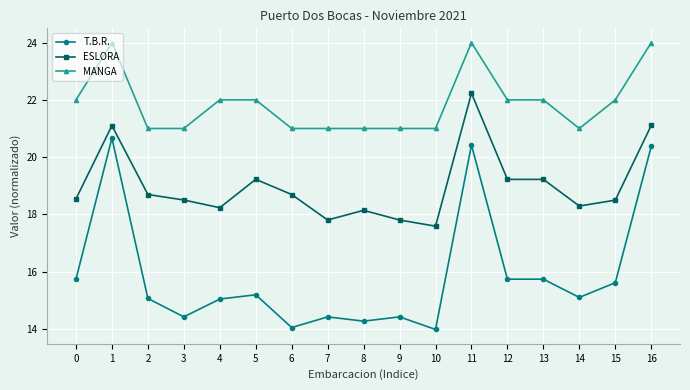

What is the minimum value shown in the chart?

14.0